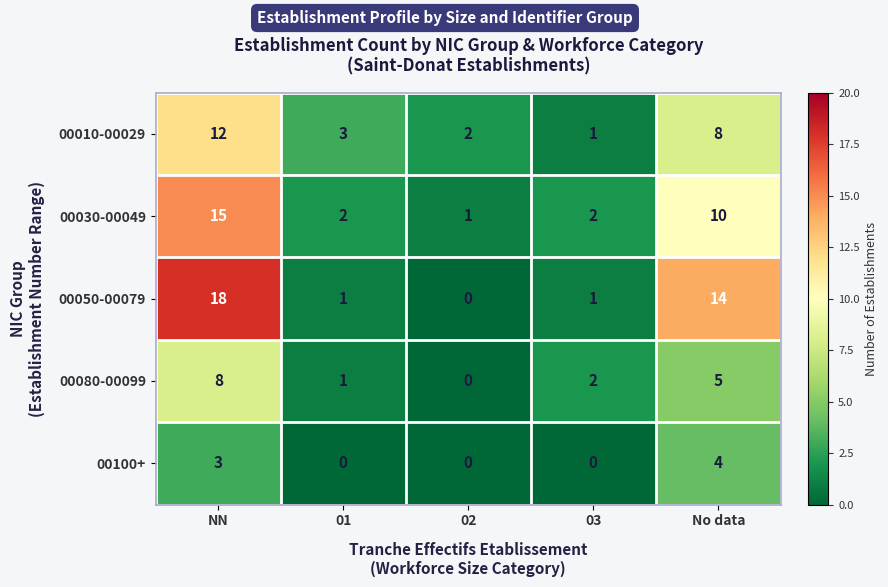

What is the difference between the maximum and minimum values in the 00050-00079 series?

18